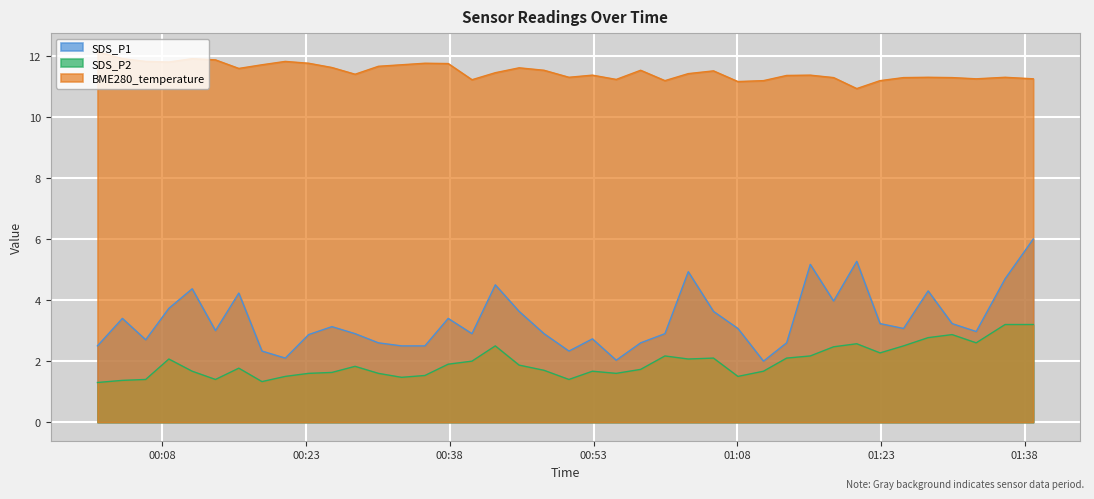

Is the value of BME280_temperature at 2022/06/08 01:18:03 greater than the value of SDS_P2 at 2022/06/08 01:18:03?

Yes